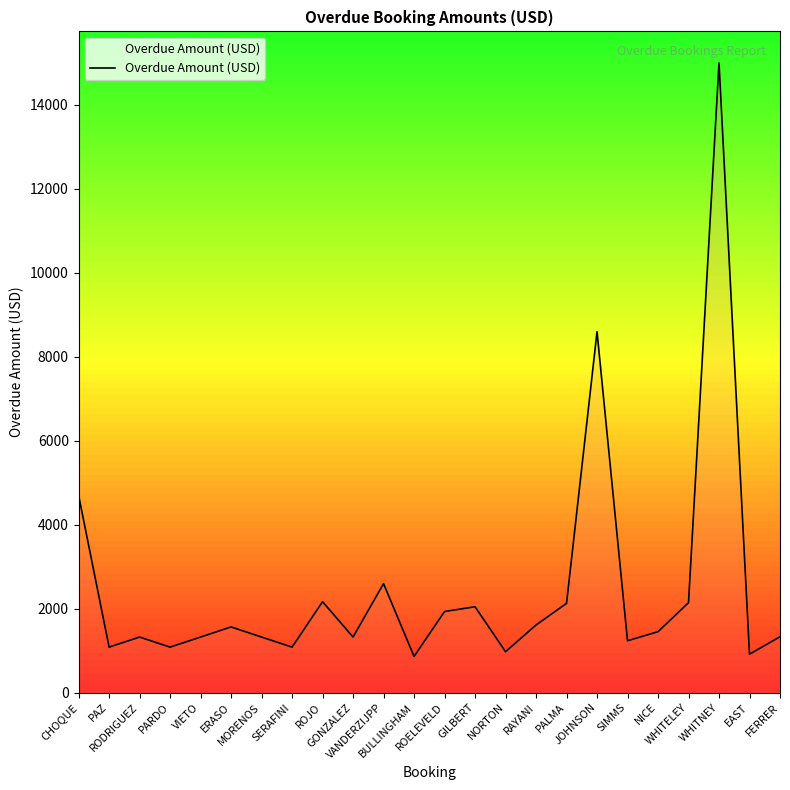

The chart shows a value of 2595 at VANDERZIJPP. True or false?

True